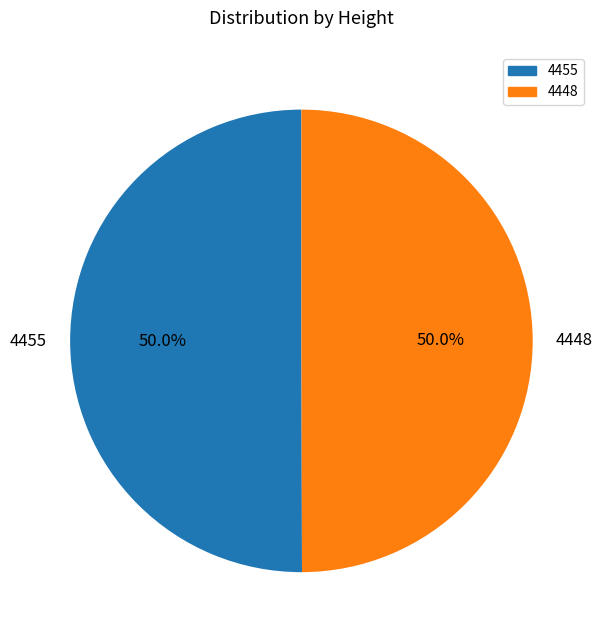

Count the number of slices in the pie.

2